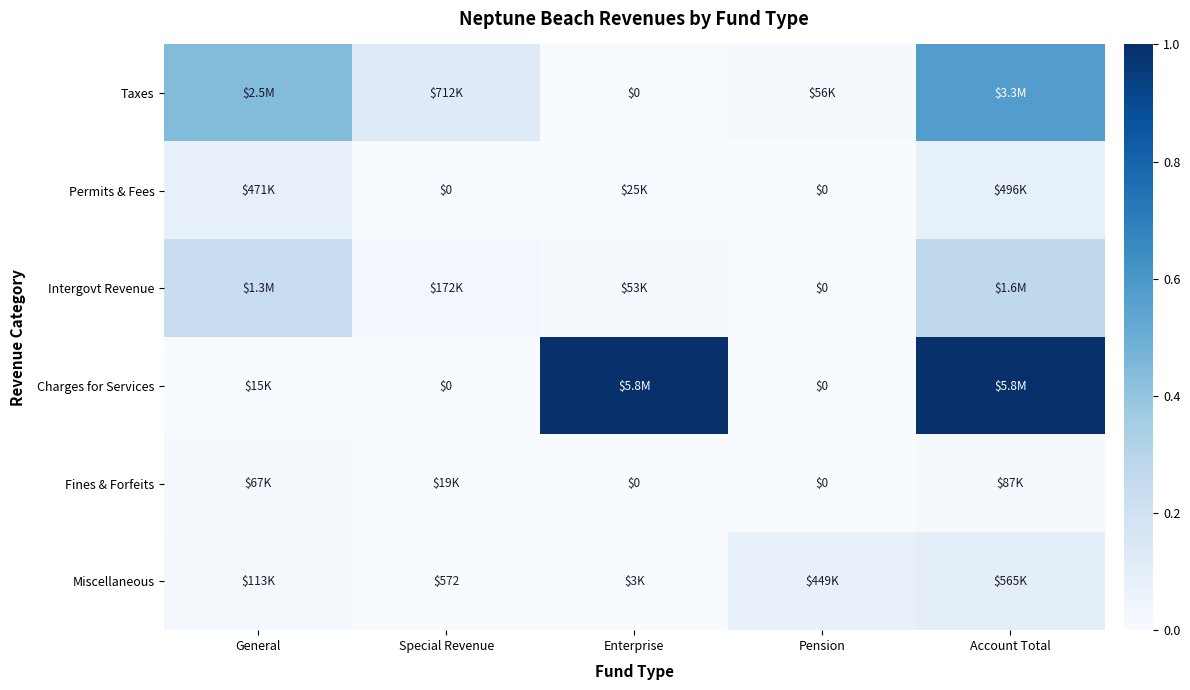

Which series has the widest spread of values?

Charges for Services